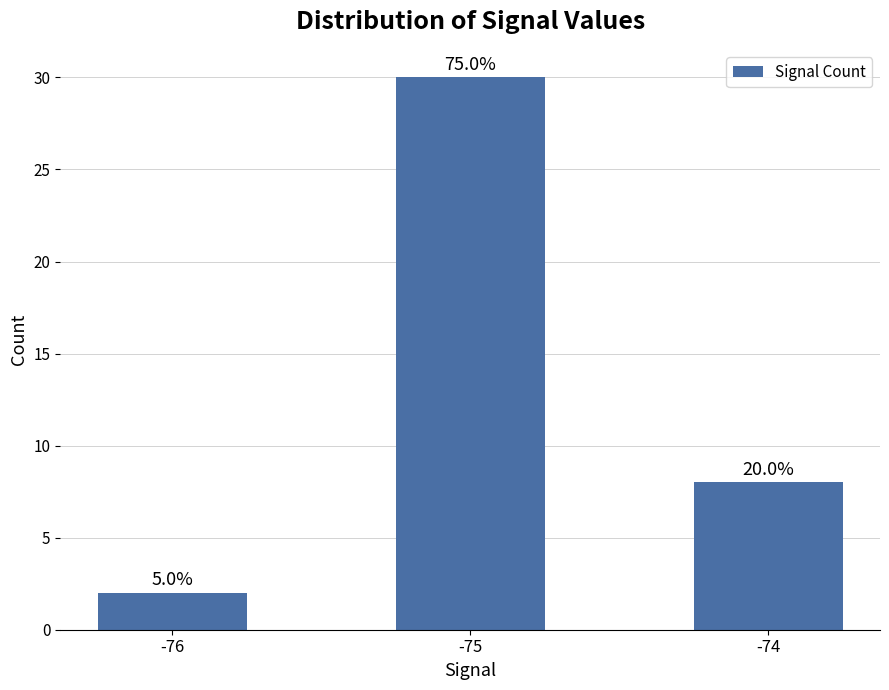

Approximately how many times larger is the value at -76 compared to -74?

0.2